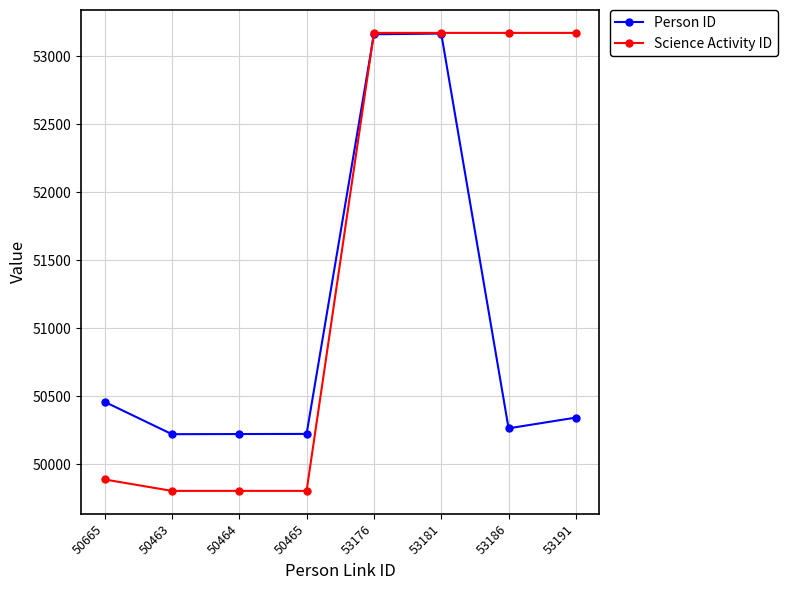

What is the approximate value of Science Activity ID at 53181, to the nearest 50?

53150